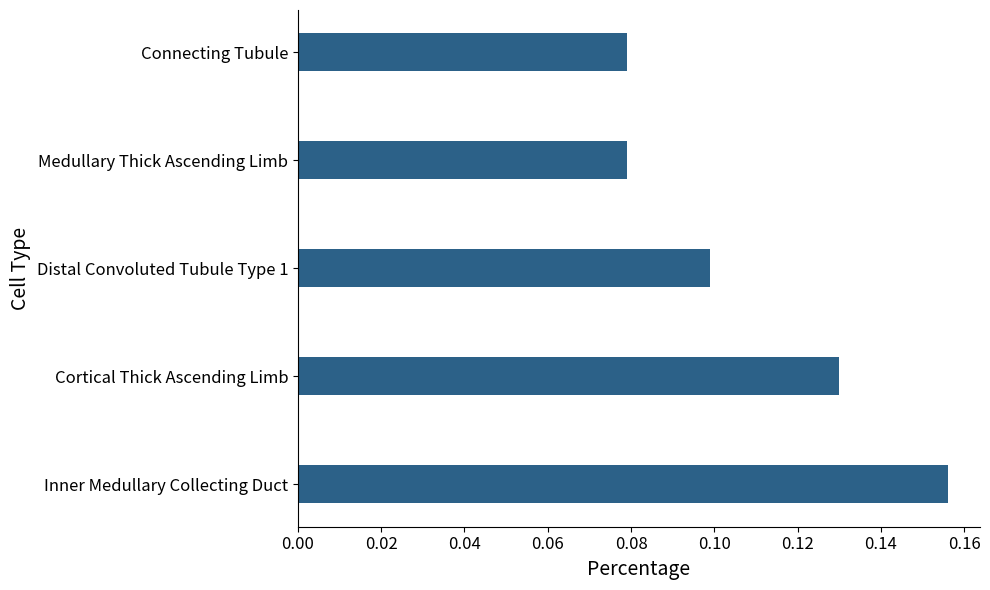

True or false: the data shows 0.1 at Connecting Tubule.

True